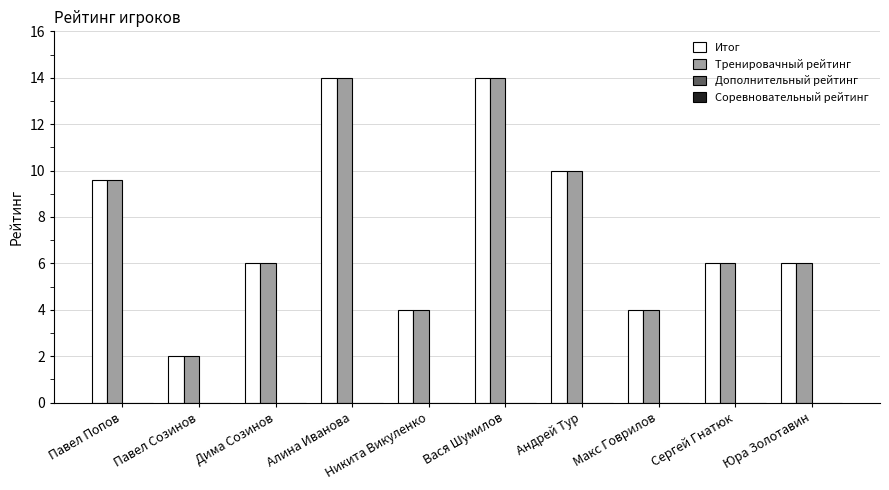

What is the total value across all series at Дима Созинов?

12.0